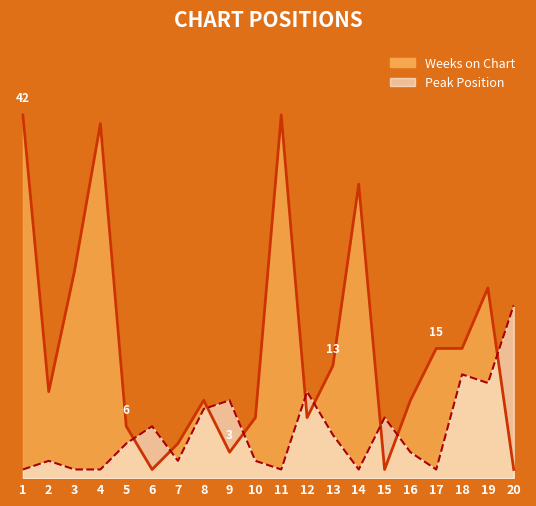

True or false: Weeks on Chart and Peak Position intersect in this chart.

True